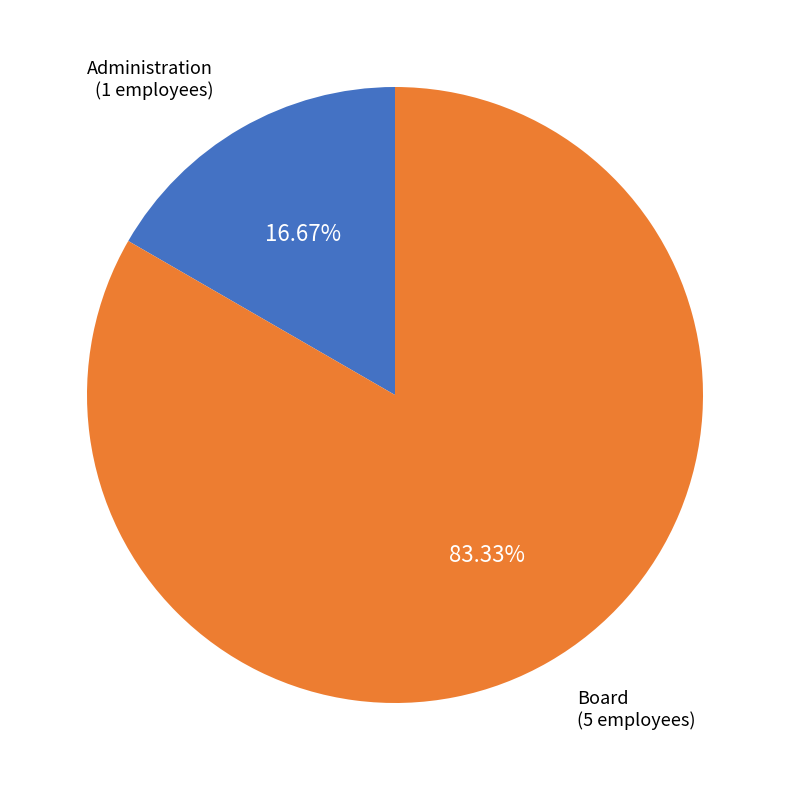

To the nearest percent, what percentage of the pie is Board?

83%